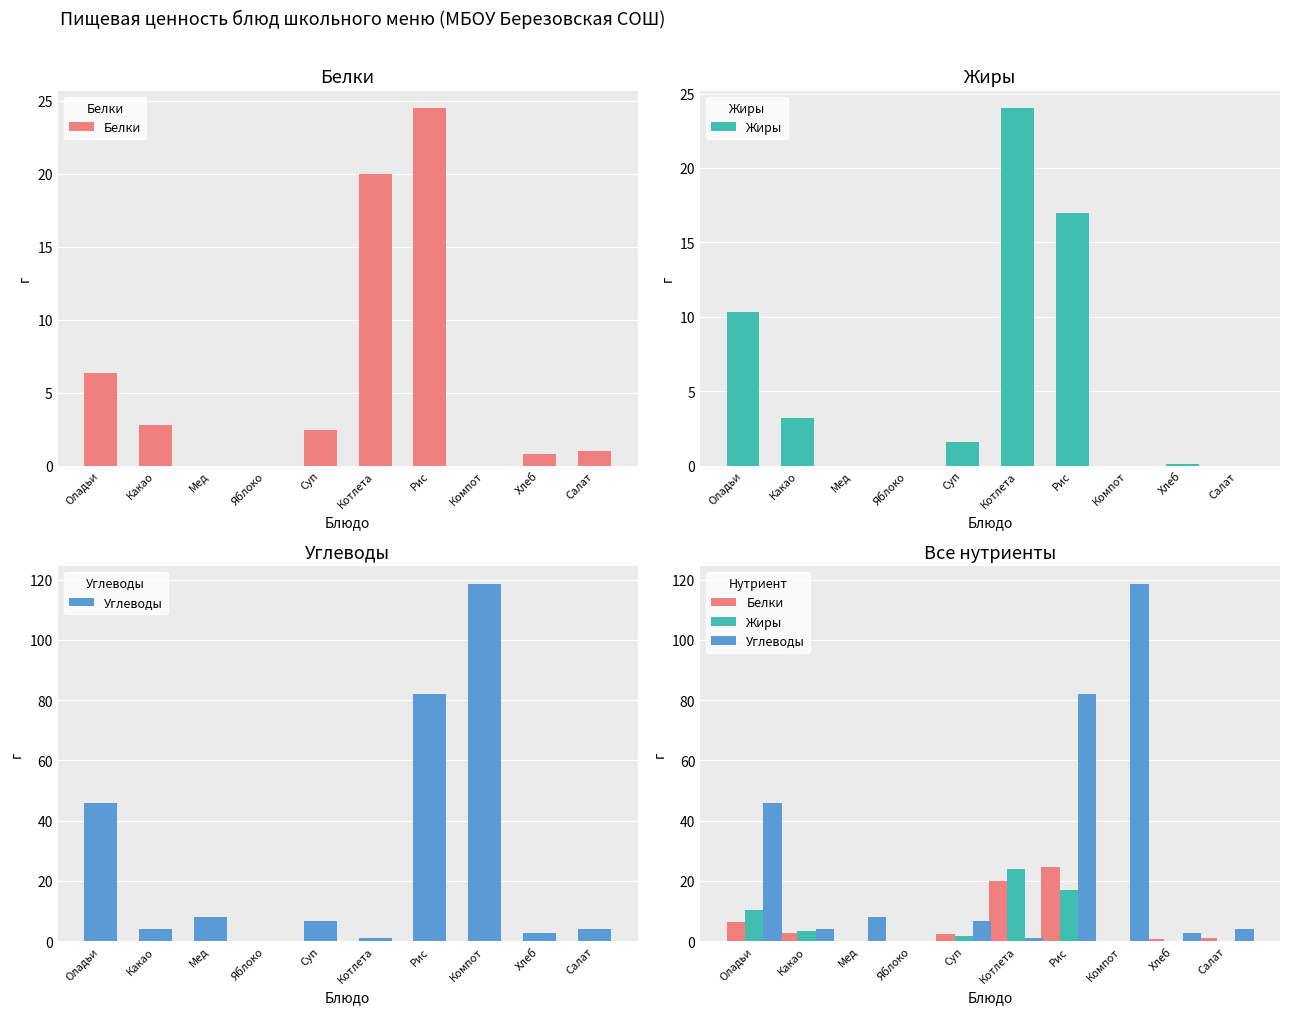

What is the label of the 3rd bar from the right?

Компот